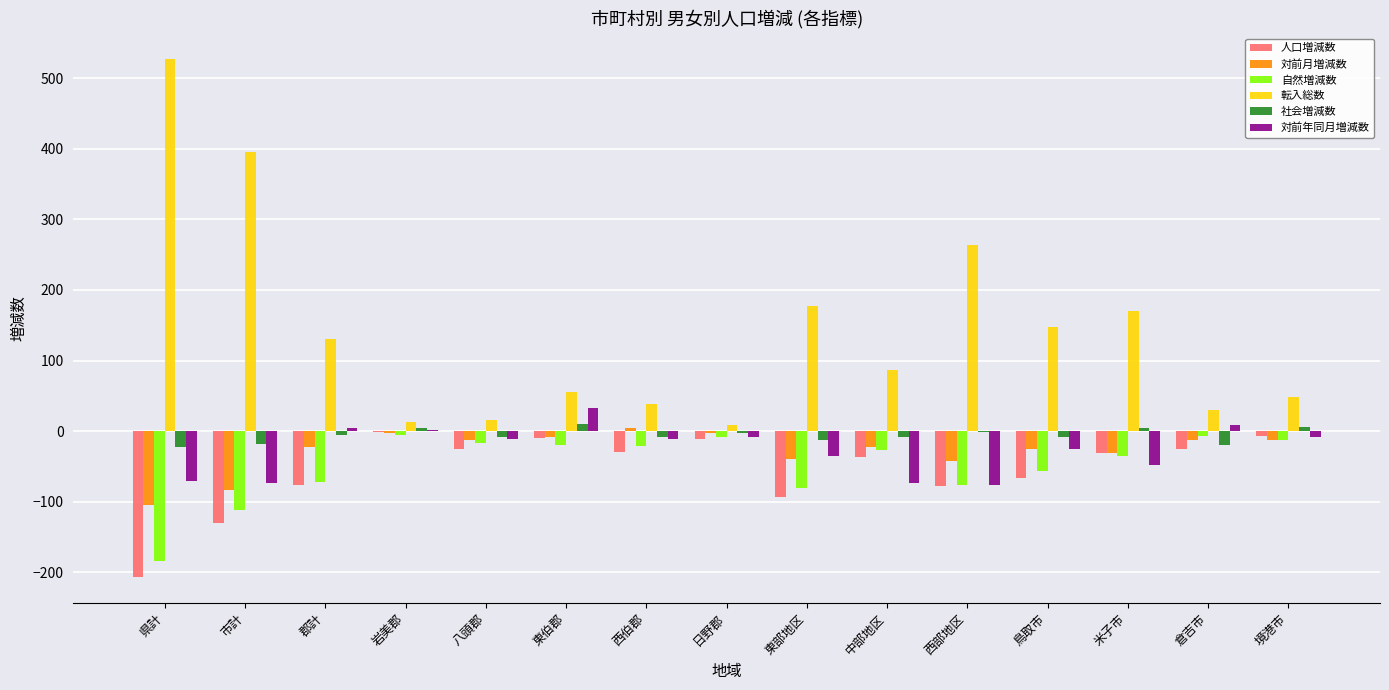

What are all the series names shown in the legend?

人口増減数, 対前月増減数, 自然増減数, 転入総数, 社会増減数, 対前年同月増減数